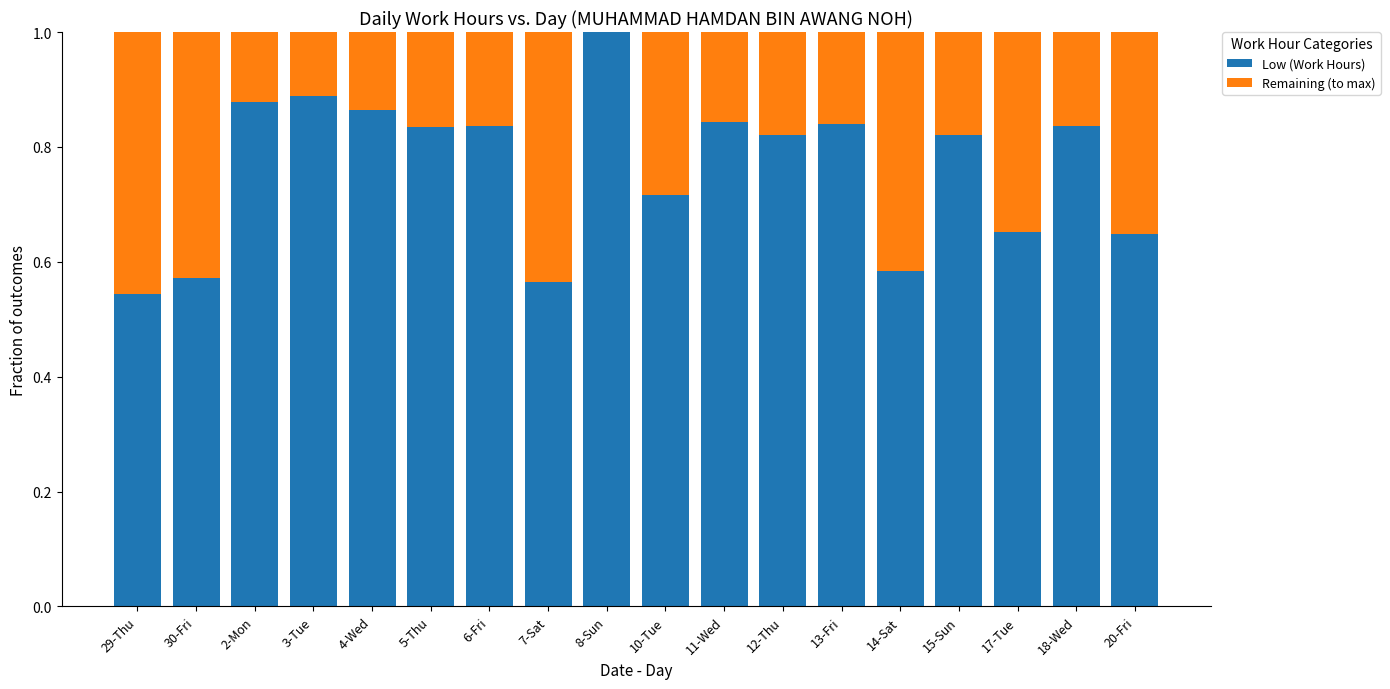

What is the sum of the Low (Work Hours) values at 15-Sun and 7-Sat?

1.4